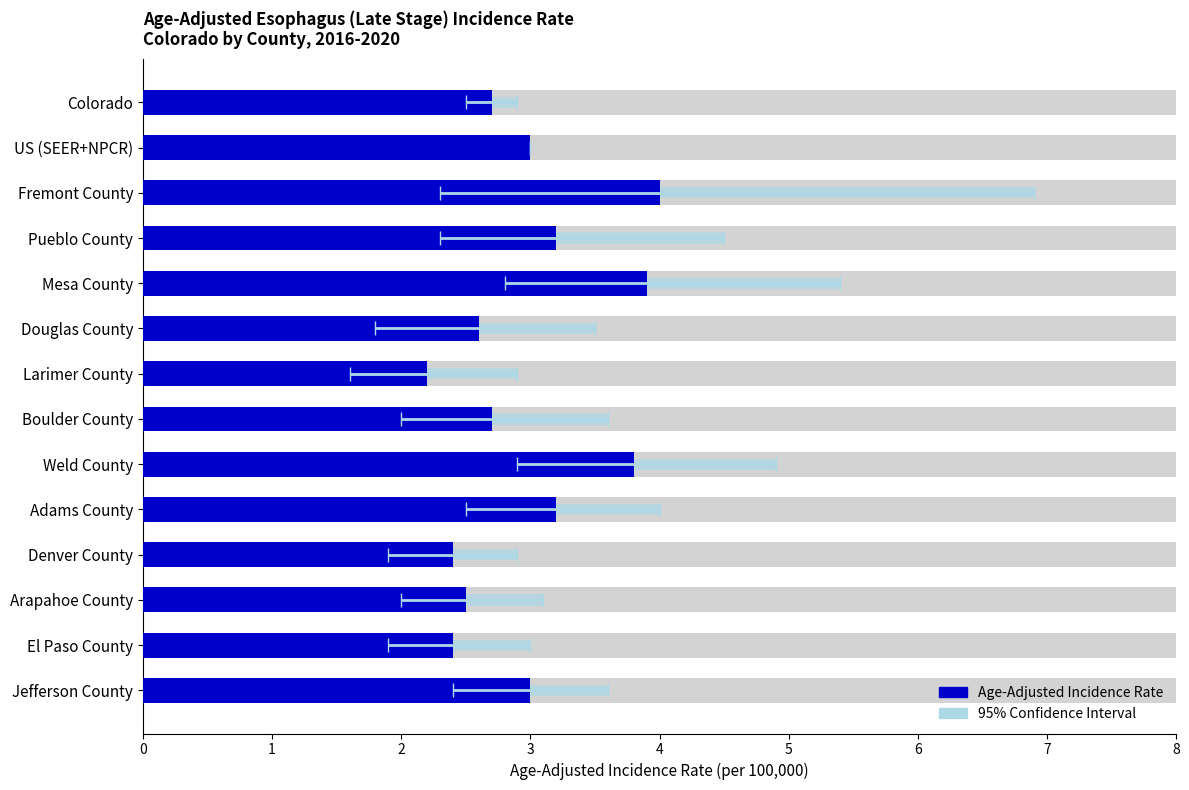

Are the bars grouped side by side (vs. stacked)?

No